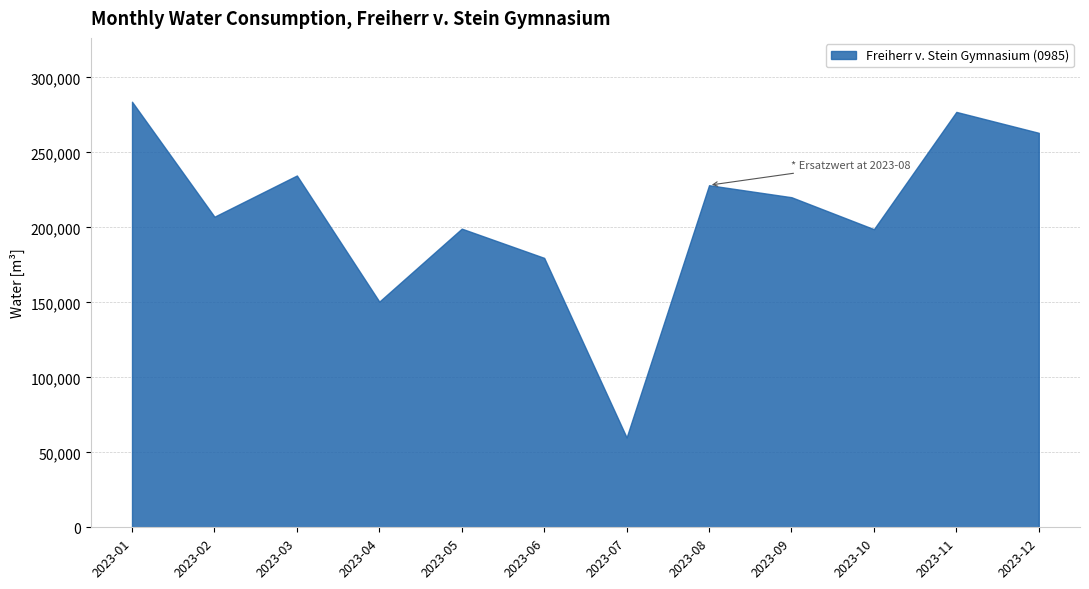

What is the sum of all values?

2502230